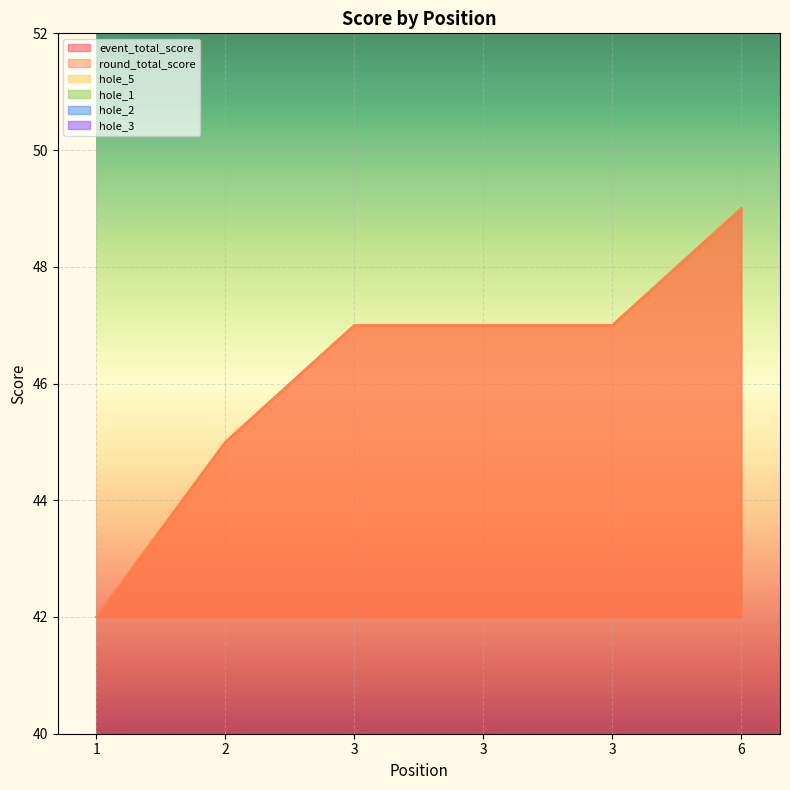

Is the value of hole_1 at 3 greater than the value of event_total_score at 1?

No